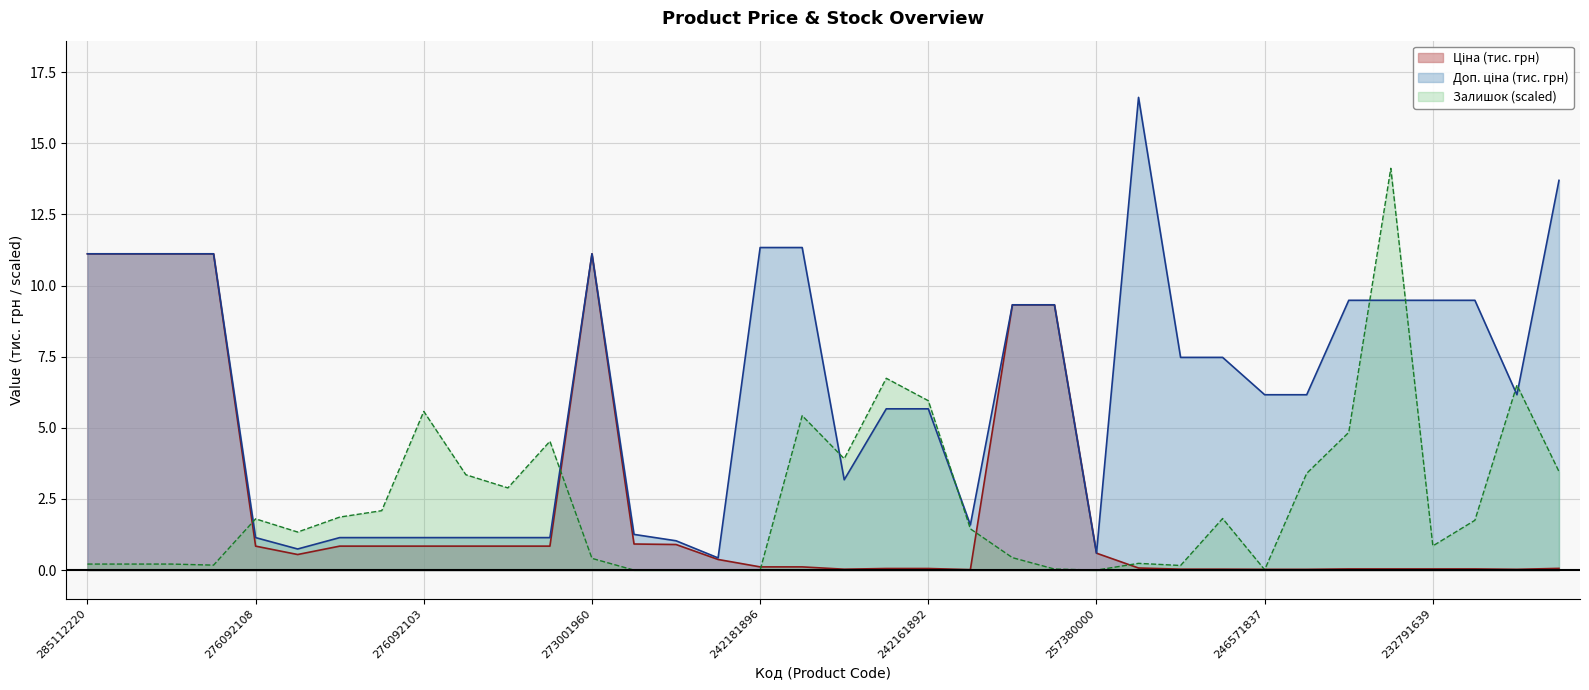

Which series changed the most between 276092108 and 276092035?

Залишок